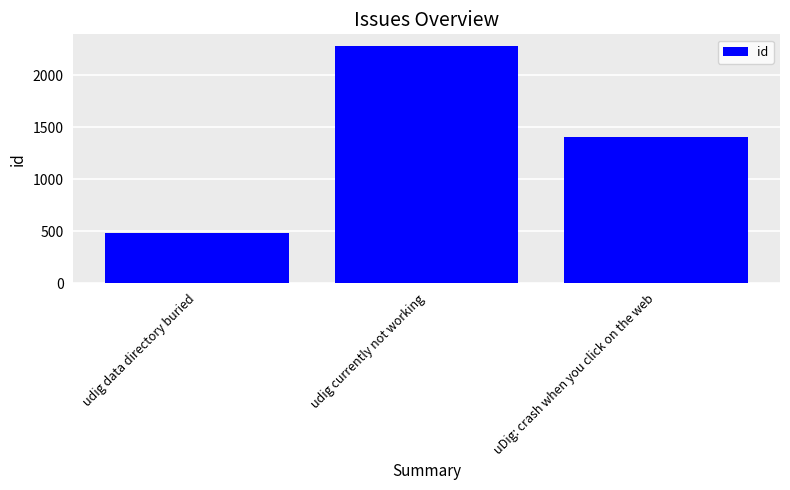

Where is the data nearest to the value 1380?

uDig: crash when you click on the web